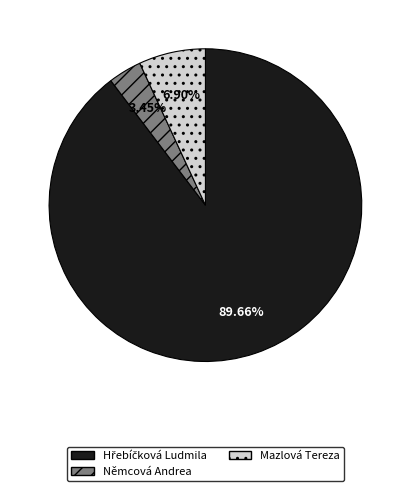

Which category has the smallest portion of the pie?

Němcová Andrea